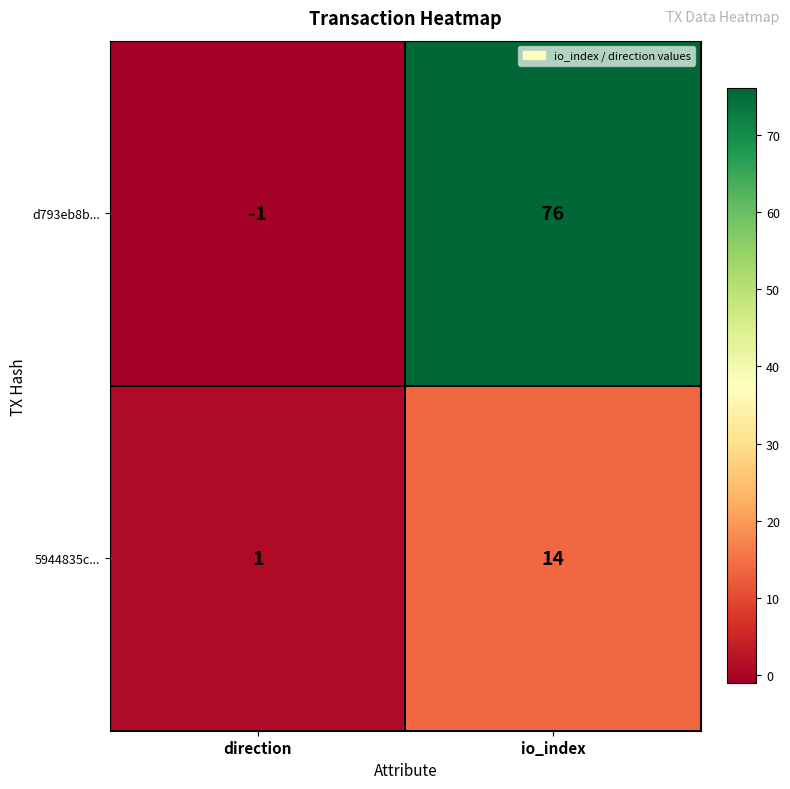

What is the spread (max minus min) of values at direction?

2